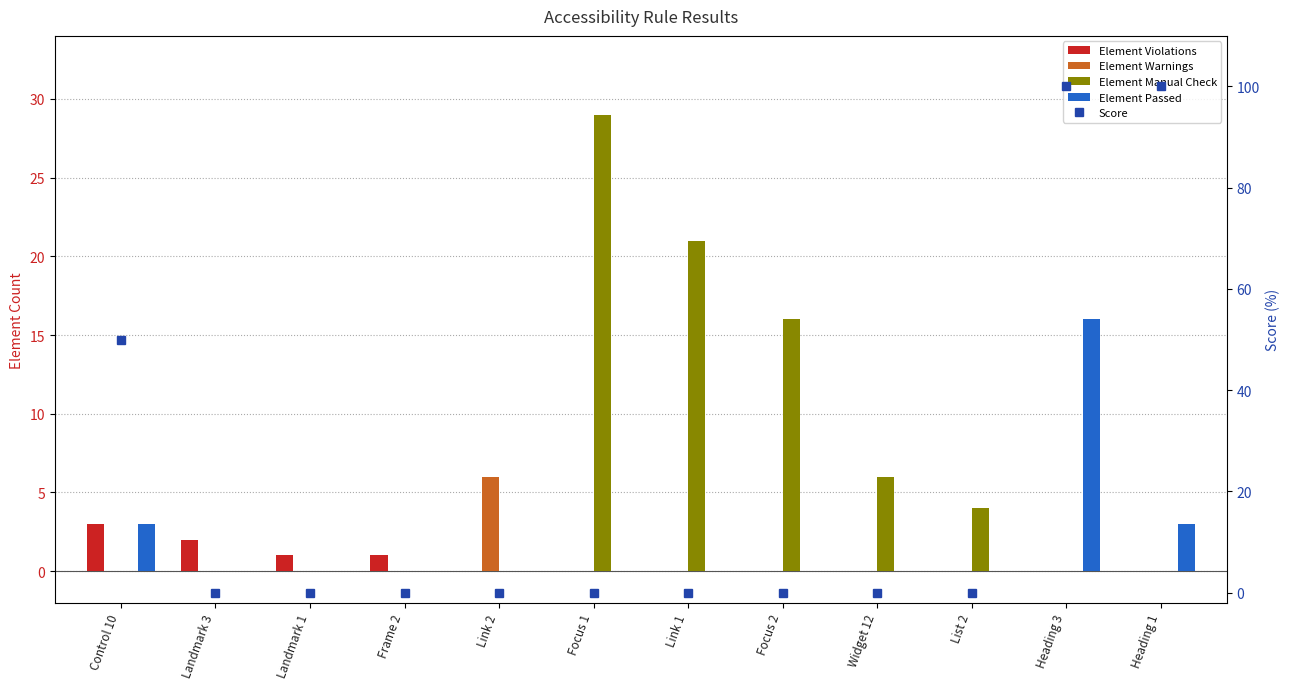

What is the label of the 3rd bar from the left?

Landmark 1